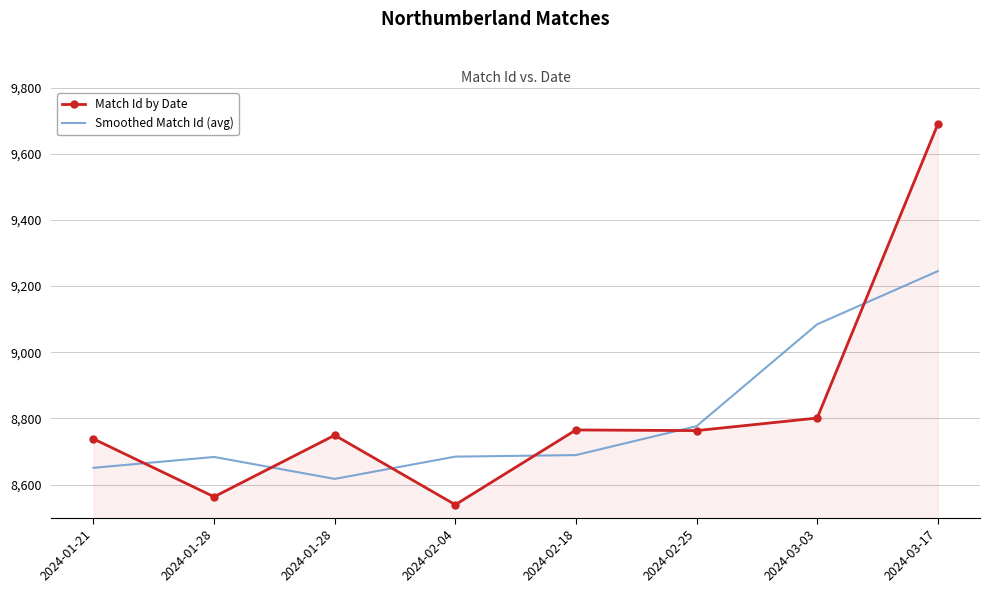

True or false: Smoothed Match Id (avg) has more than 0 interior local peaks.

True